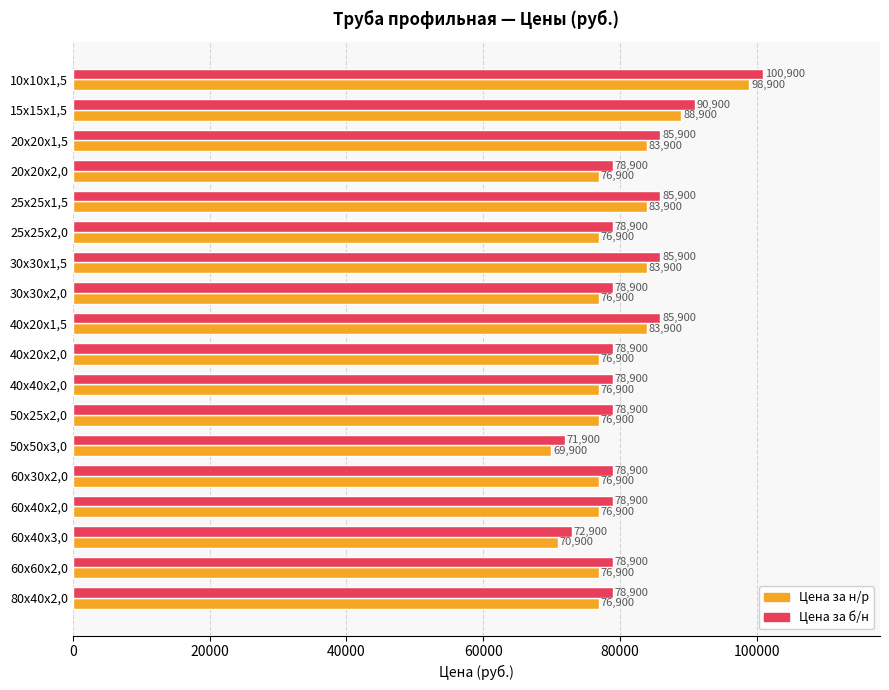

Is it true that Цена за н/р equals 76900 at 50х25х2,0?

True